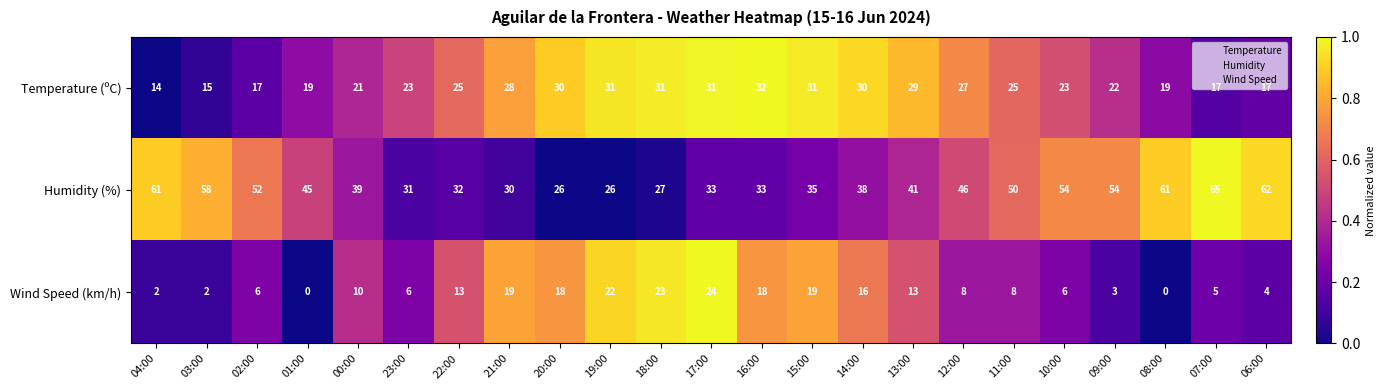

Read the Temperature (ºC) value at 19:00.

31